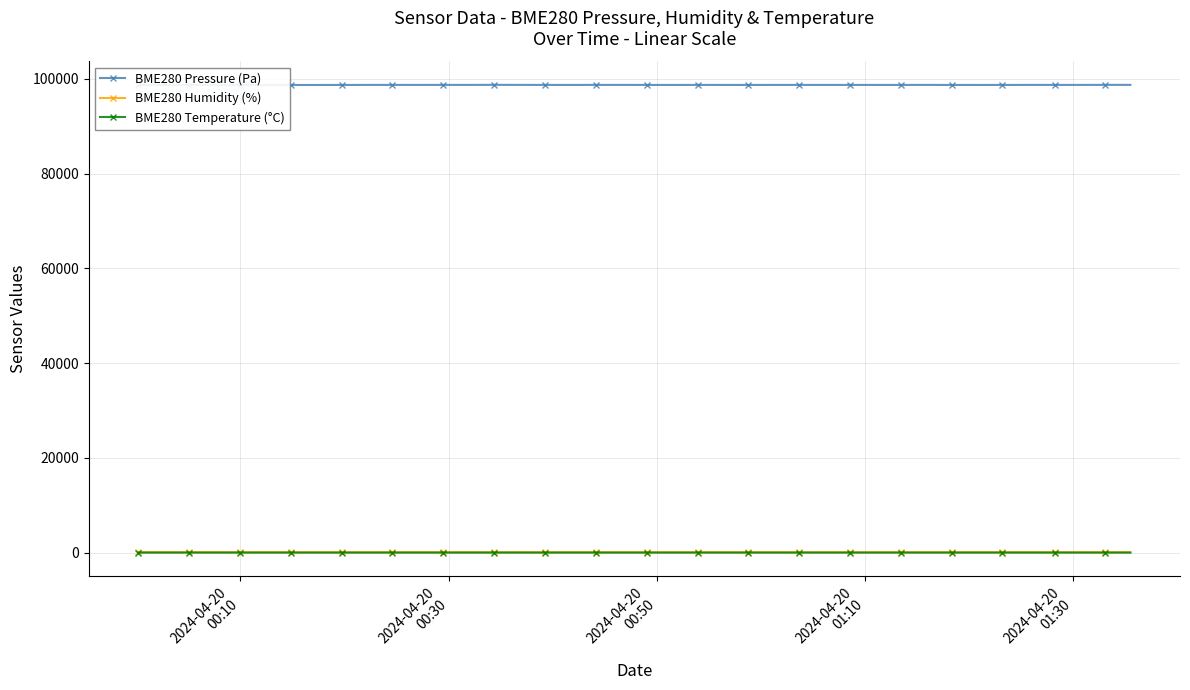

Rank the series by their maximum value, from lowest to highest.

BME280 Temperature (°C), BME280 Humidity (%), BME280 Pressure (Pa)